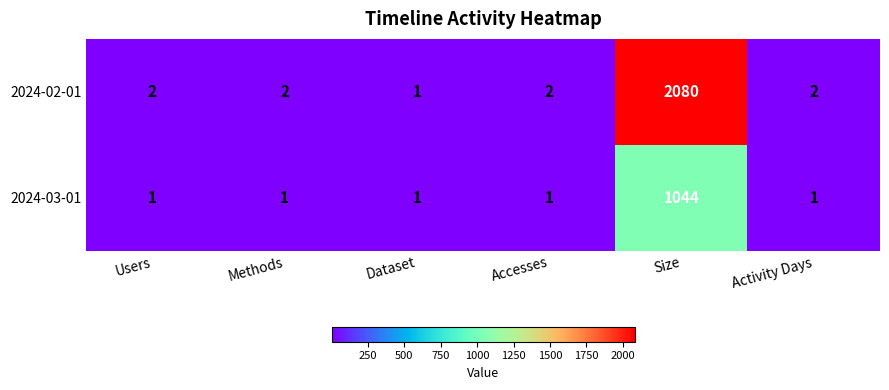

What is the sum of all 2024-03-01 values?

1049